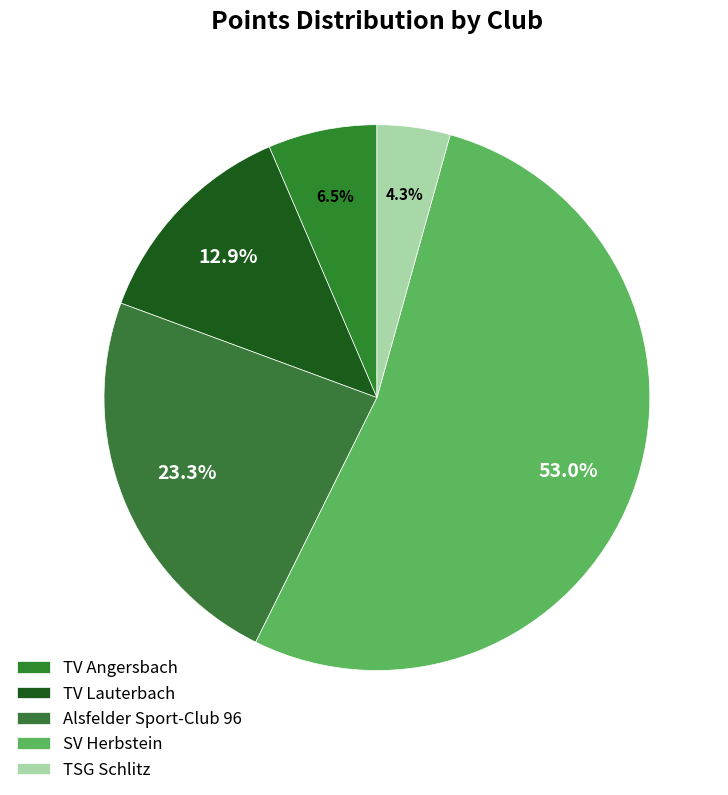

To the nearest percent, what percentage of the pie is SV Herbstein?

53%